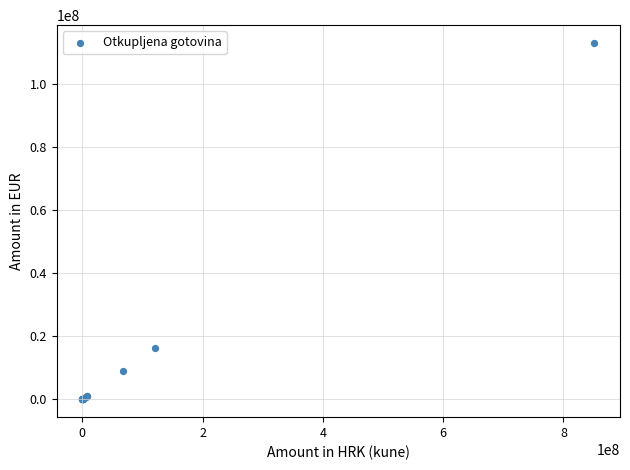

What Y value in the scatter plot is closest to 56499665?

16136638.0